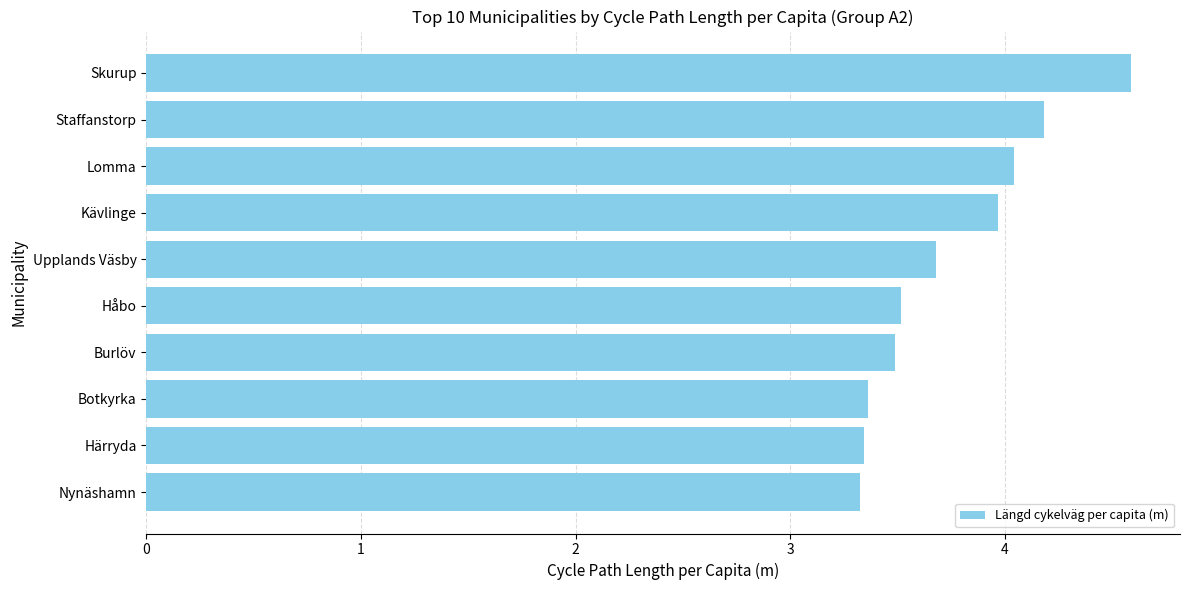

Which has a higher value, Burlöv or Skurup?

Skurup